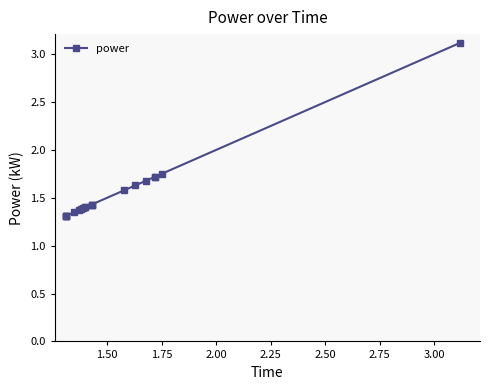

True or false: there are more than 2 points higher than both neighbors.

False